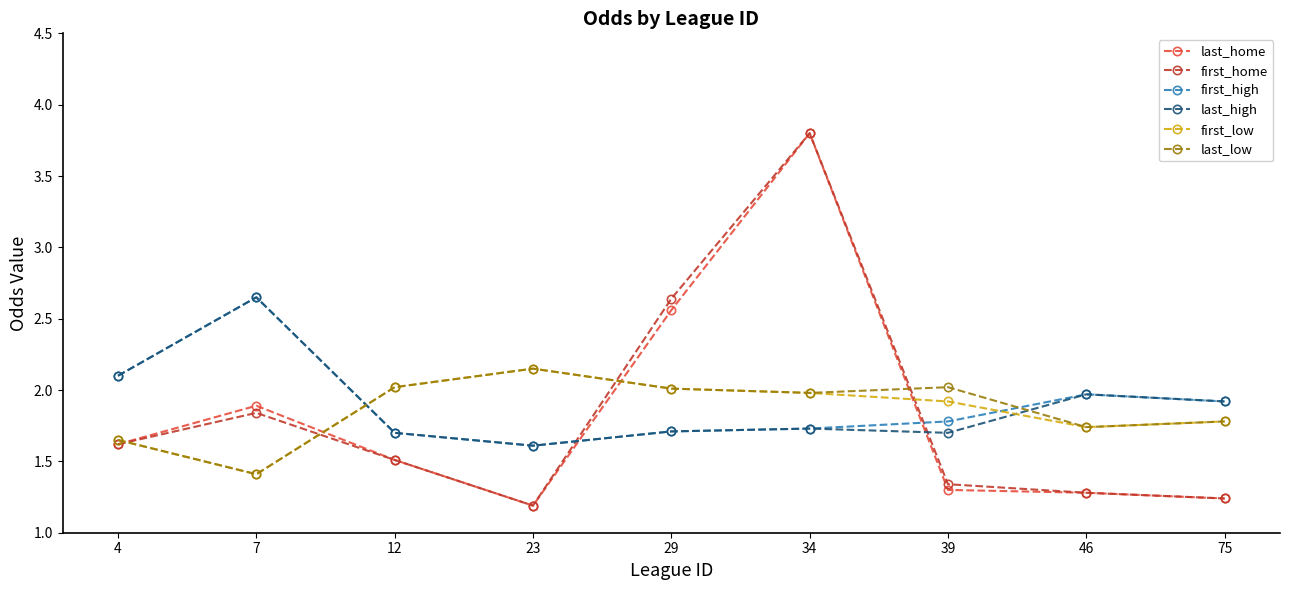

True or false: first_home has a value of 1.5 at 12.

True